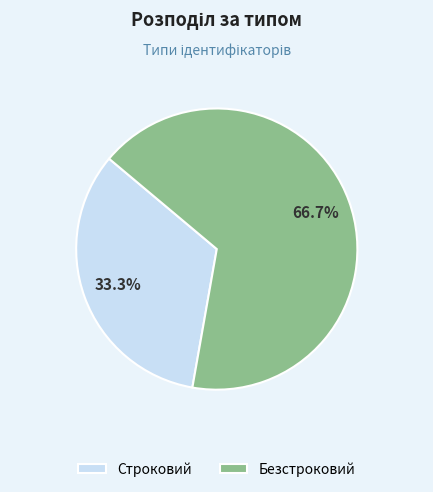

How many slices are in this pie chart?

2